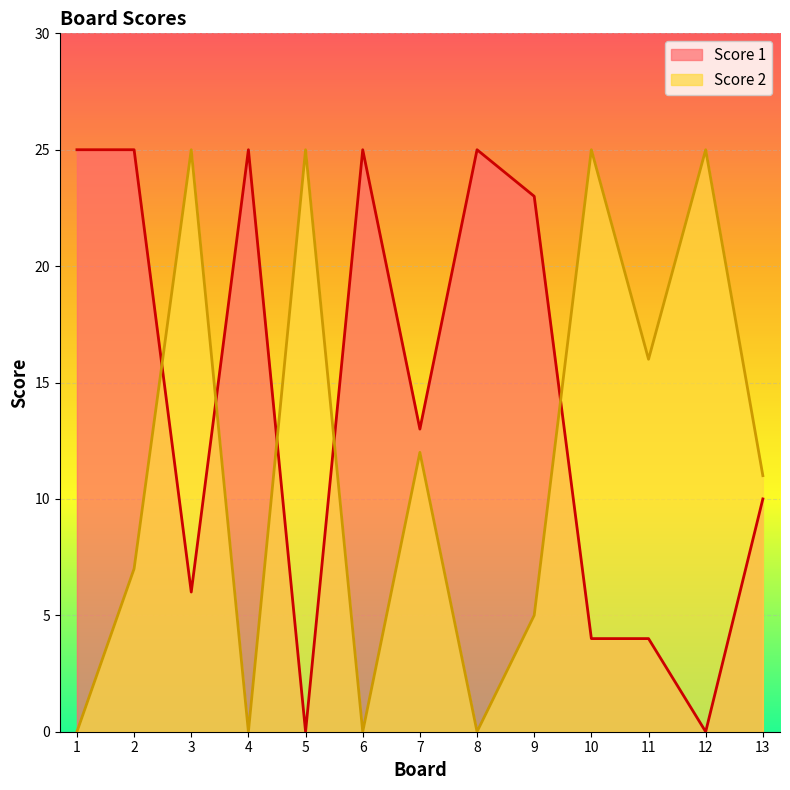

How many interior local peaks does the Score 2 series have?

5